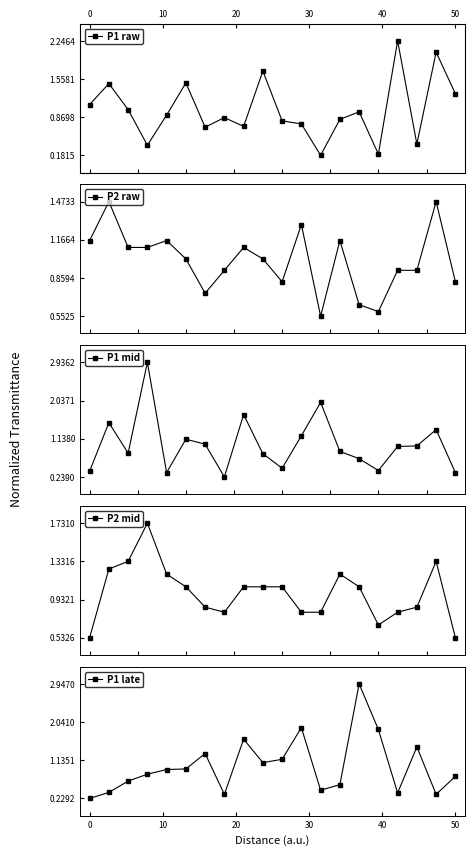

True or false: P2 raw has more than 0 points higher than both neighbors.

True